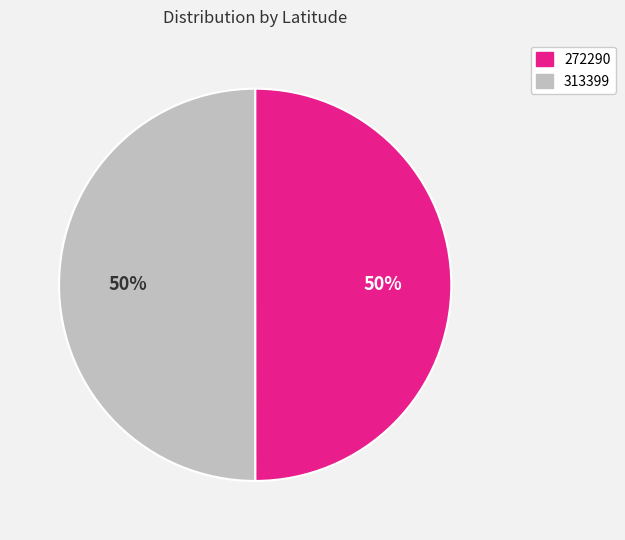

To the nearest percent, what portion does 313399 represent?

50%